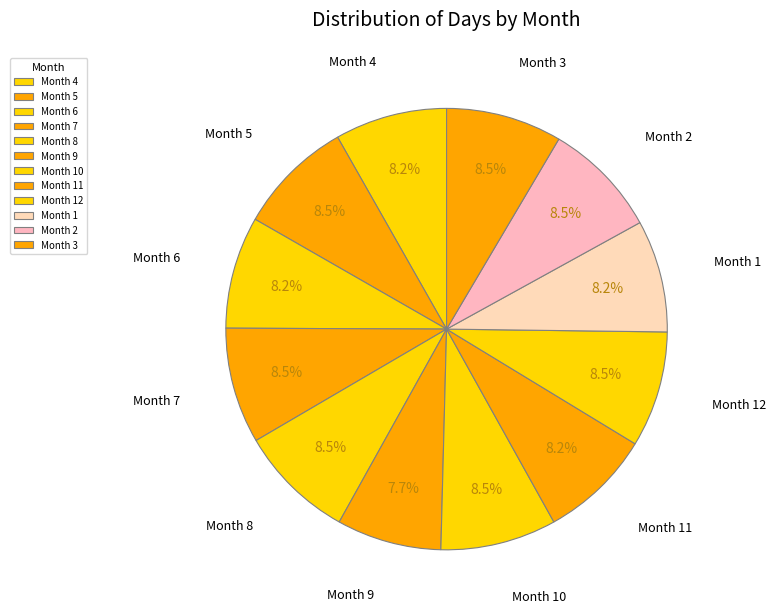

How many segments does this pie chart have?

12